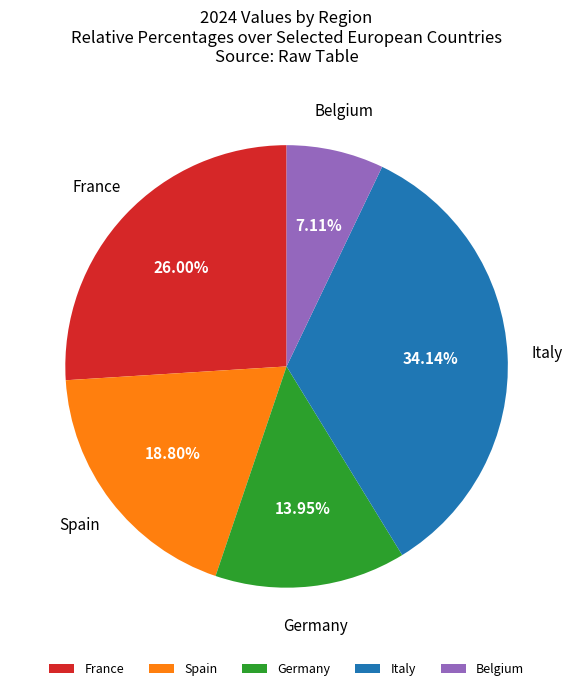

Approximately how many times larger is the value at Italy compared to France?

1.3